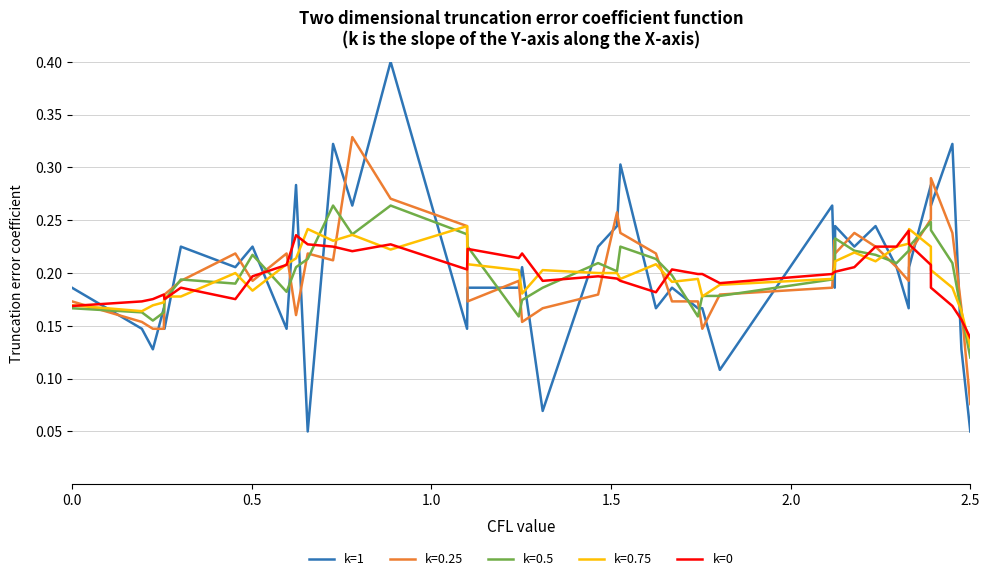

What is the greatest value displayed?

0.4